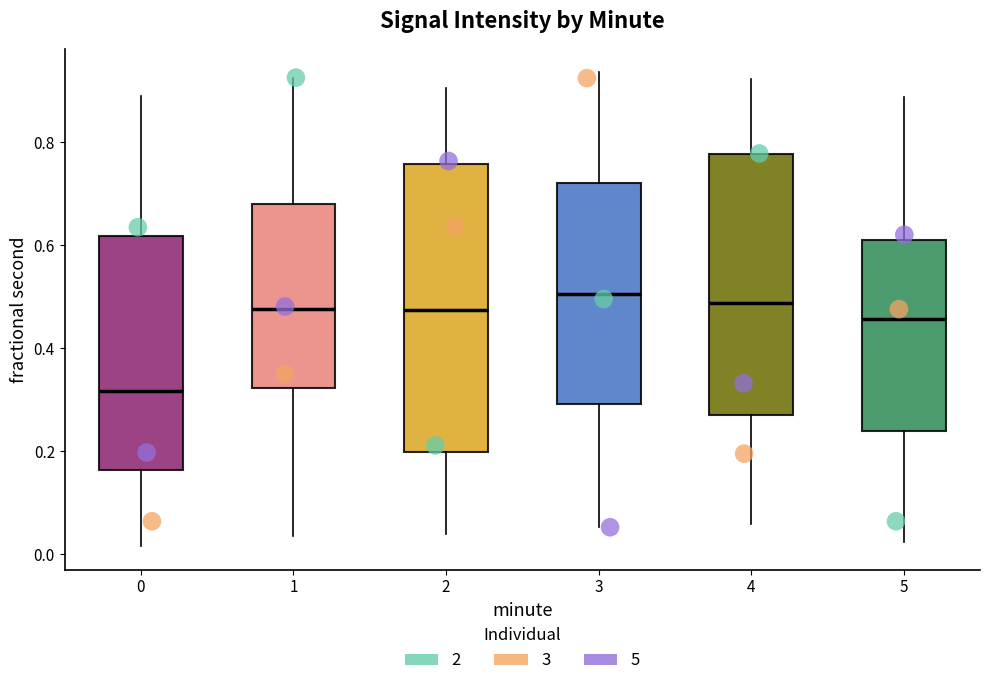

Which box is the tallest, from its lower edge to its upper edge?

2